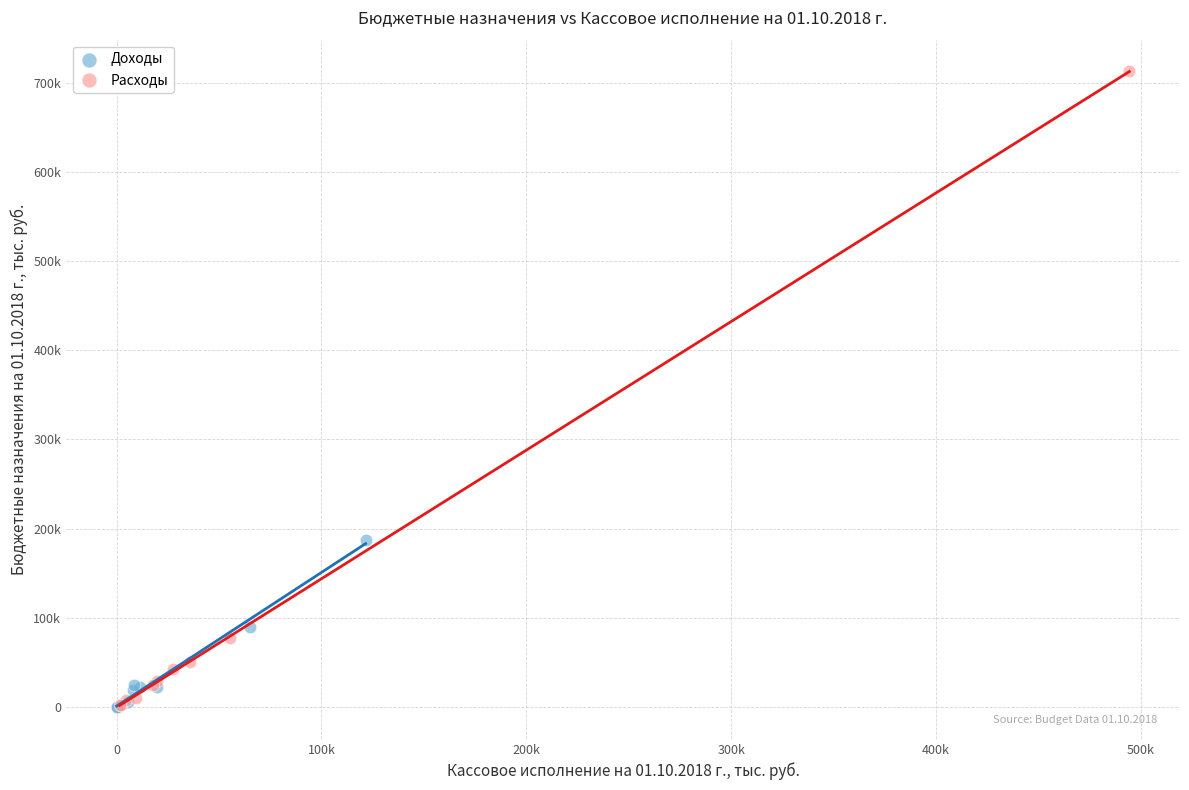

What are all the series names shown in the legend?

Доходы, Расходы